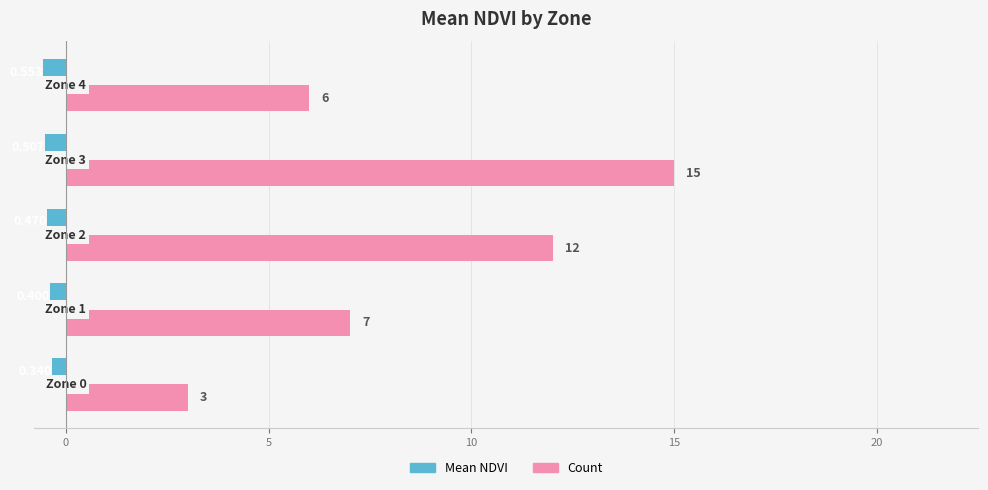

Which series has the largest range (max minus min)?

Count